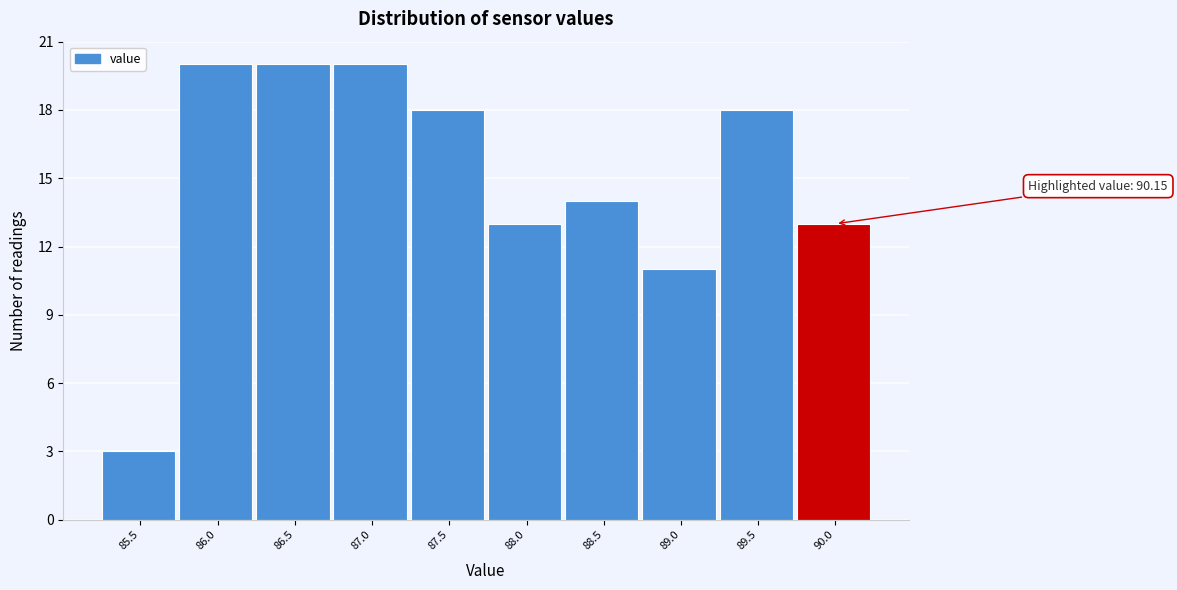

Reading left to right, transcribe all the data shown in this chart.

3	20	20	20	18	13	14	11	18	13